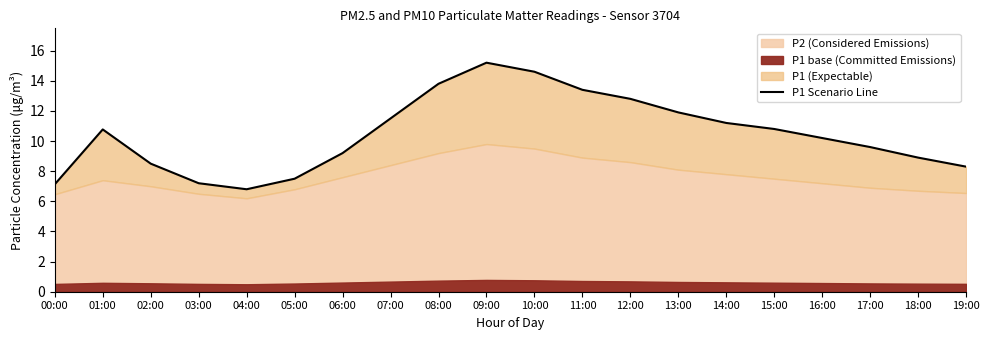

True or false: the data shows 11.9 at 19:00.

False